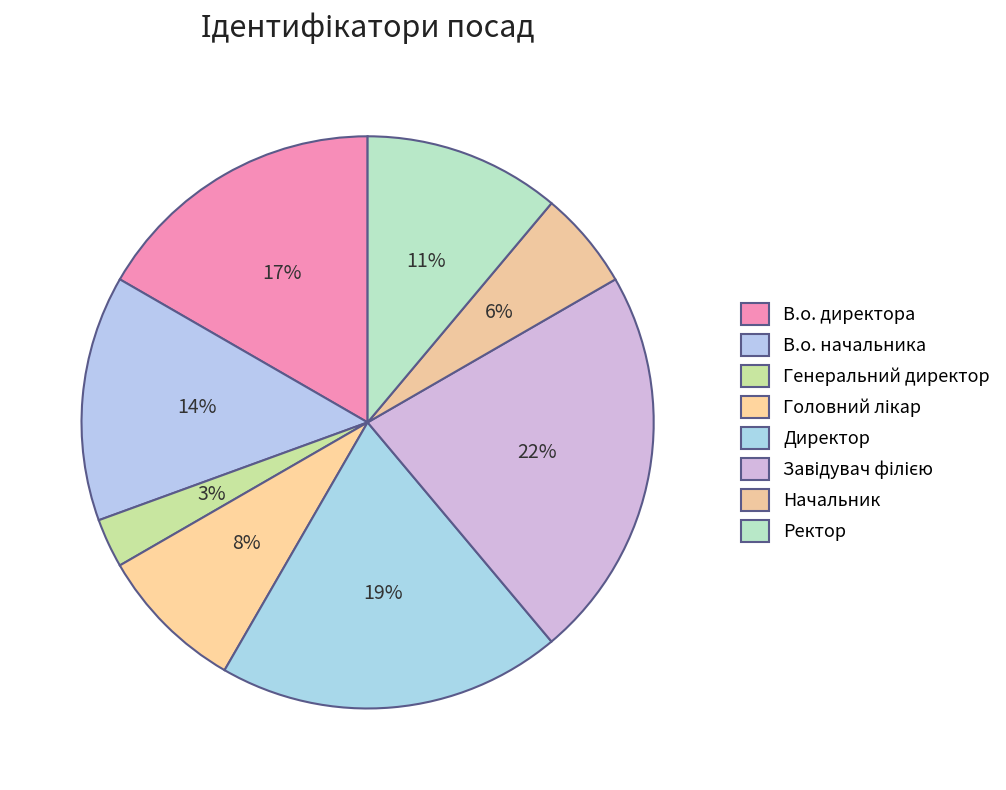

To the nearest percent, what is the difference between the В.о. директора and Ректор slice percentages?

6%